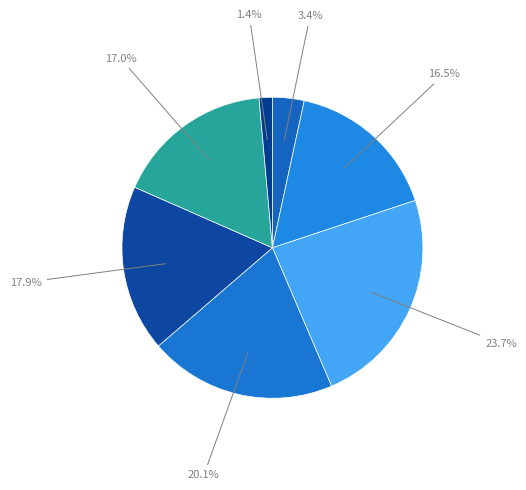

Which category has the biggest portion of the pie?

20-29